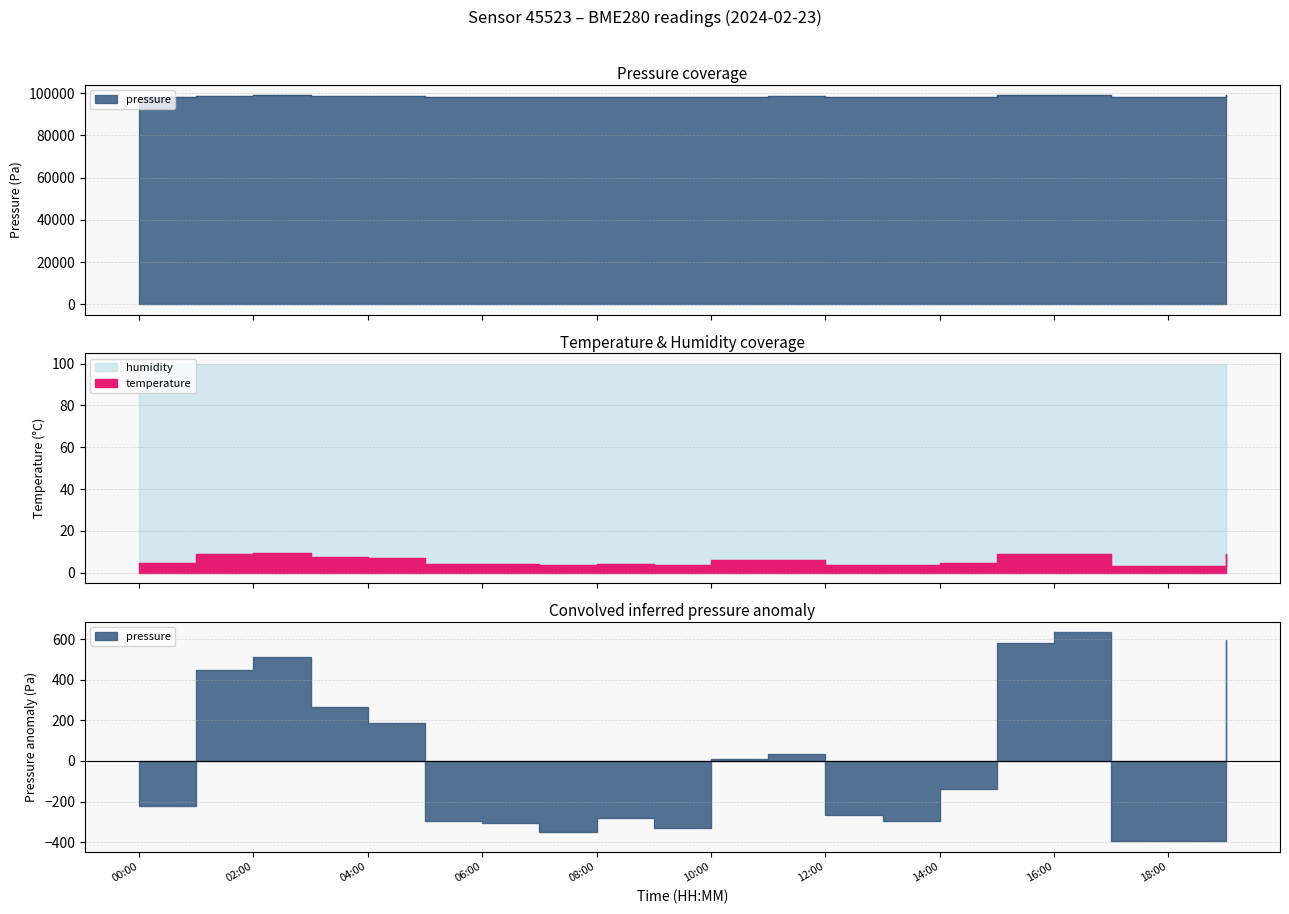

Reading left to right, list all the values displayed in this chart.

pressure: 00:00=98106.7	01:00=98777.0	02:00=98839.3	03:00=98594.1	04:00=98514.0	05:00=98031.9	06:00=98022.8	07:00=97976.5	08:00=98045.6	09:00=97999.6	10:00=98337.7	11:00=98362.4	12:00=98058.7	13:00=98033.8	14:00=98187.5	15:00=98907.7	16:00=98961.6	17:00=97932.3	18:00=97933.3	19:00=98921.5
temperature: 00:00=4.7	01:00=9.0	02:00=9.3	03:00=7.7	04:00=6.9	05:00=4.0	06:00=4.1	07:00=3.7	08:00=4.0	09:00=3.7	10:00=6.0	11:00=6.0	12:00=3.8	13:00=3.8	14:00=4.8	15:00=9.2	16:00=9.2	17:00=3.0	18:00=3.1	19:00=9.1